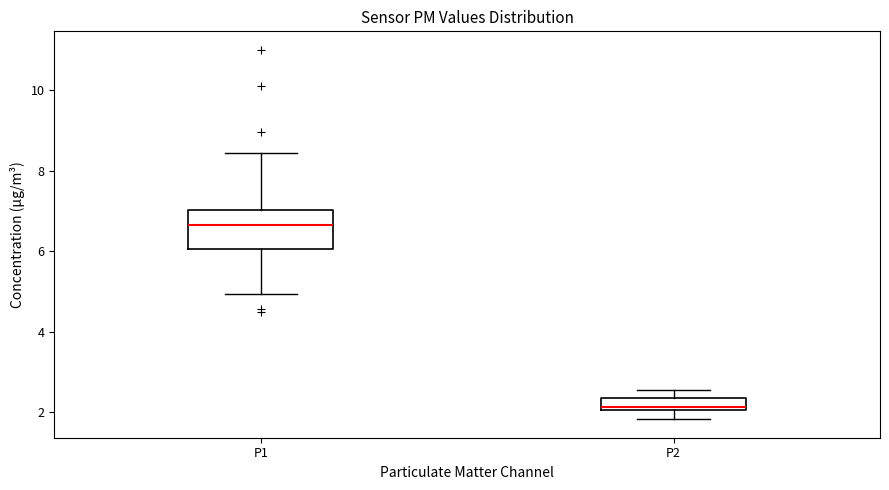

Reading left to right, read every box against the y-axis: the position of its median line, the range the box covers, and the ends of its whiskers. The values are not printed on the chart, so give them approximately, as read against the axis.

P1: median 6.6, box 6.0 to 7.0, whiskers 5.0 to 8.4
P2: median 2.2, box 2.0 to 2.4, whiskers 1.8 to 2.6